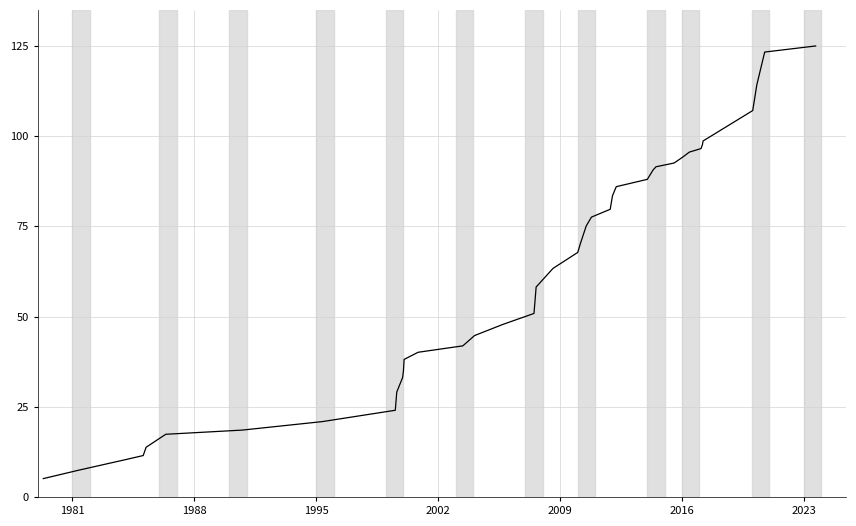

What is the difference between the maximum and minimum values?

119.9